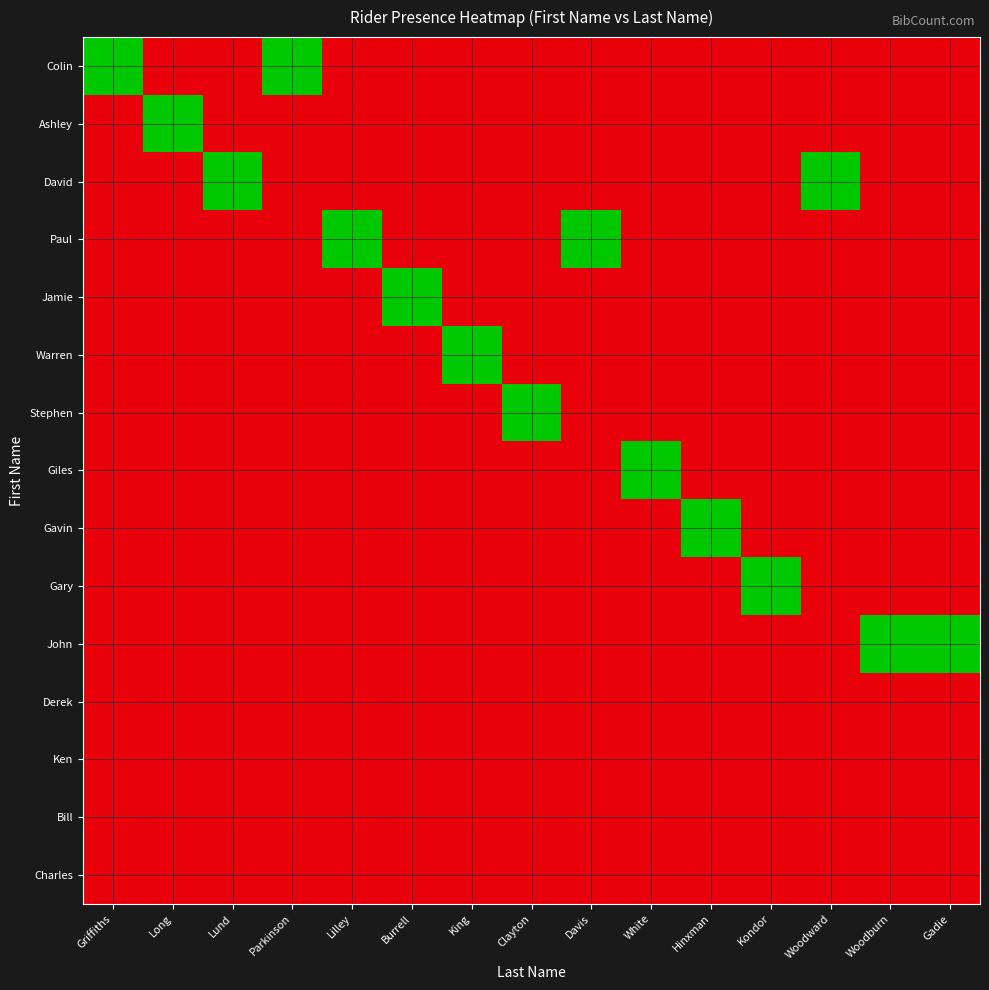

Which series has the largest total across all categories?

Colin